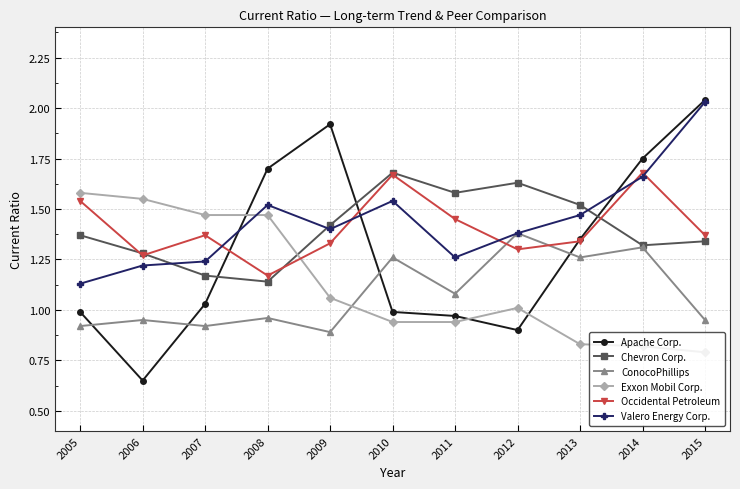

Where is Chevron Corp. nearest to the value 1?

2008